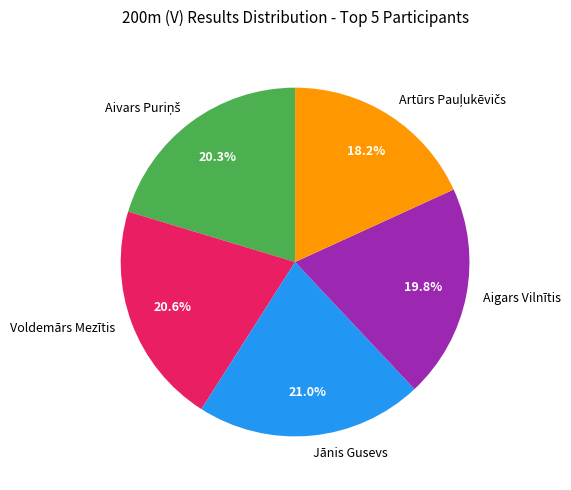

Is there any slice that represents more than half of the pie?

No